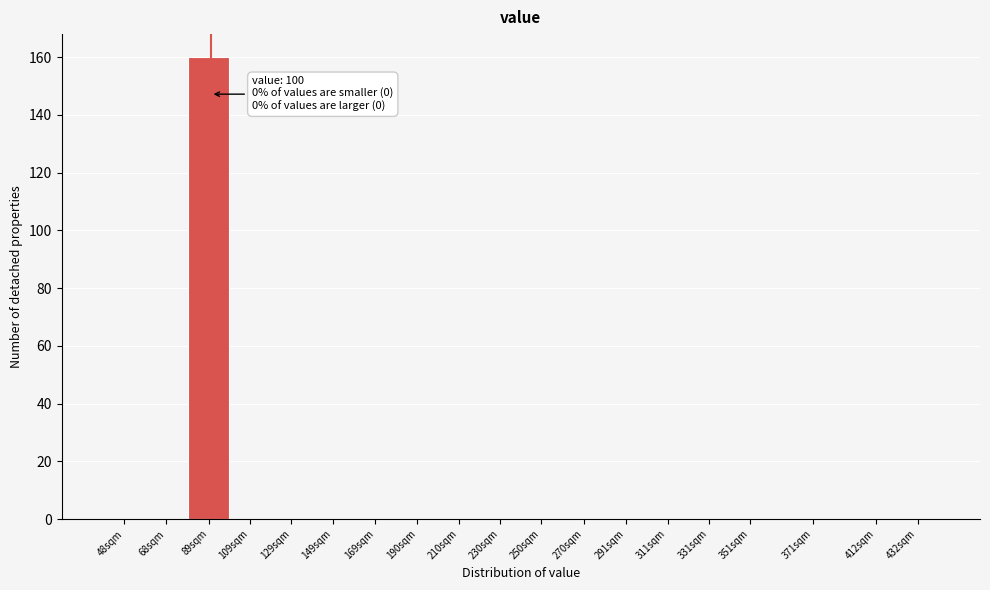

Reading right to left, extract all data points from this chart.

432sqm=0	412sqm=0	371sqm=0	351sqm=0	331sqm=0	311sqm=0	291sqm=0	270sqm=0	250sqm=0	230sqm=0	210sqm=0	190sqm=0	169sqm=0	149sqm=0	129sqm=0	109sqm=0	89sqm=160	68sqm=0	48sqm=0